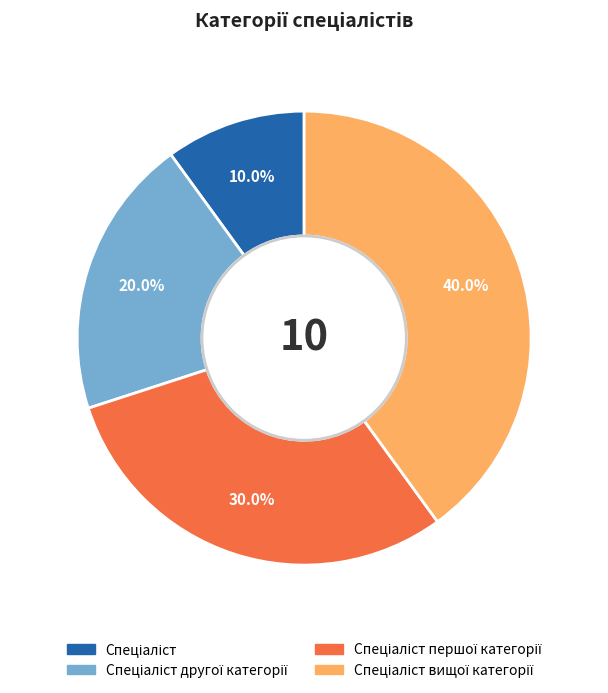

Does any single category account for the majority?

No